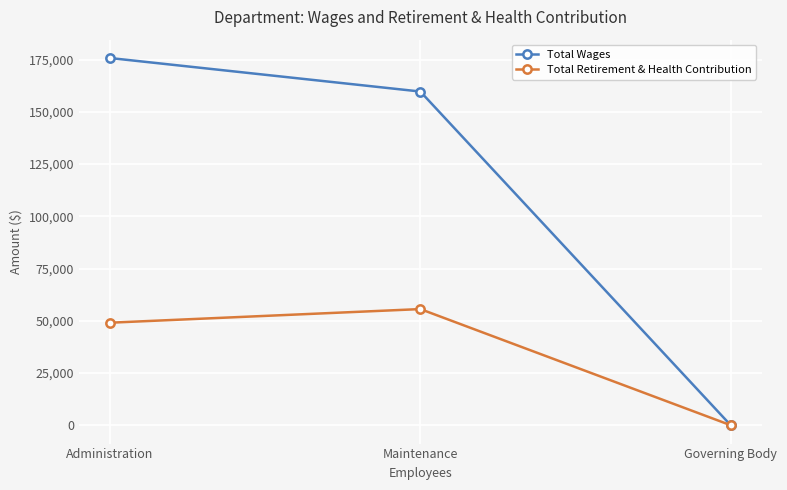

What is the spread (max minus min) of values at Administration?

126715